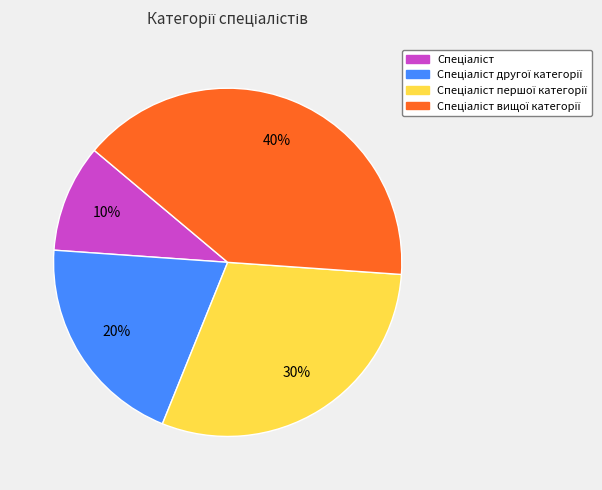

To the nearest percent, what is the average slice percentage?

25%